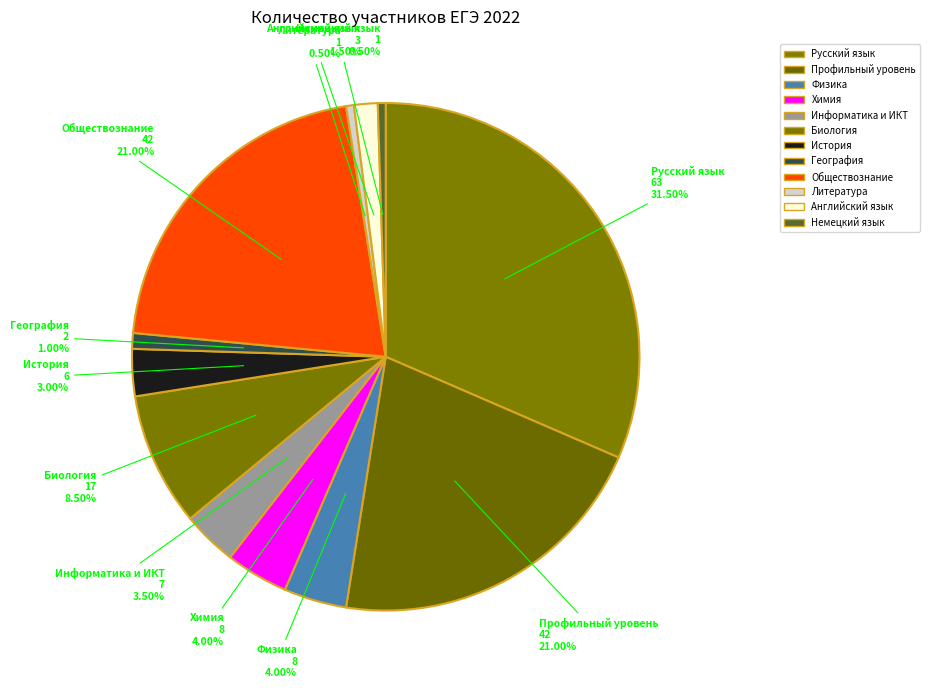

Is it true that Профильный уровень is 21% of the pie?

True